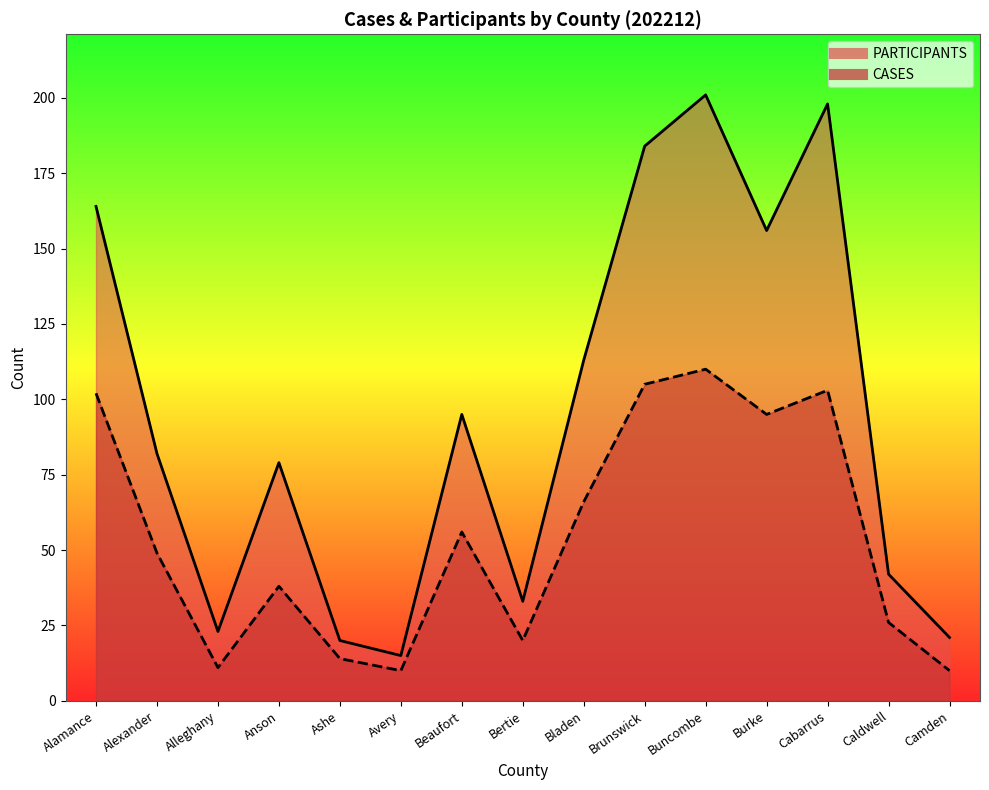

List the series in order of their peak value, lowest first.

CASES, PARTICIPANTS